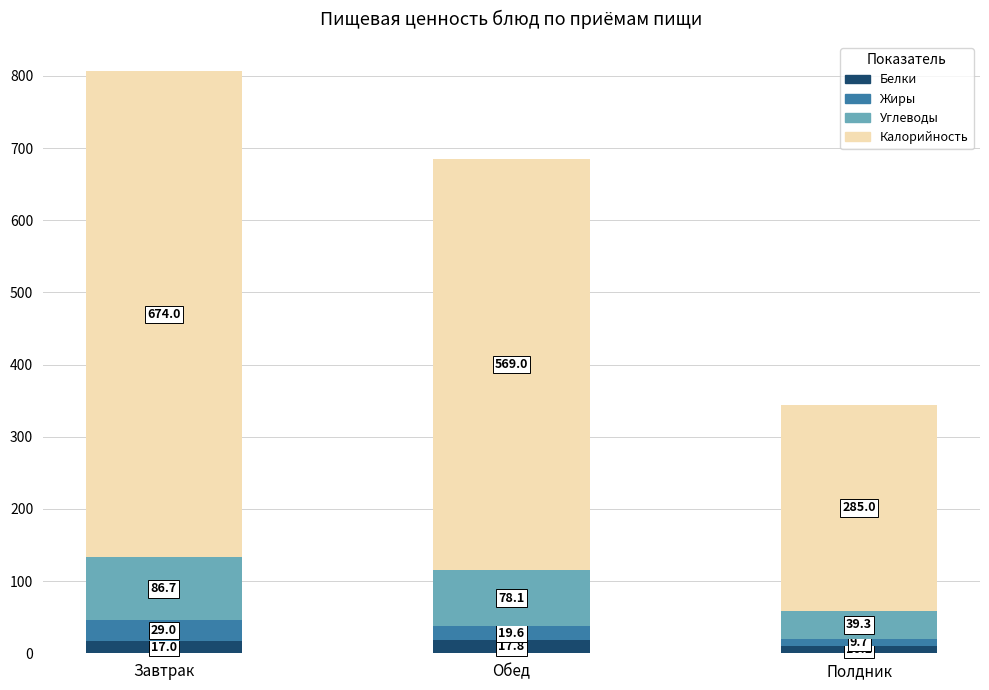

At which category is the sum across all series the highest?

Завтрак